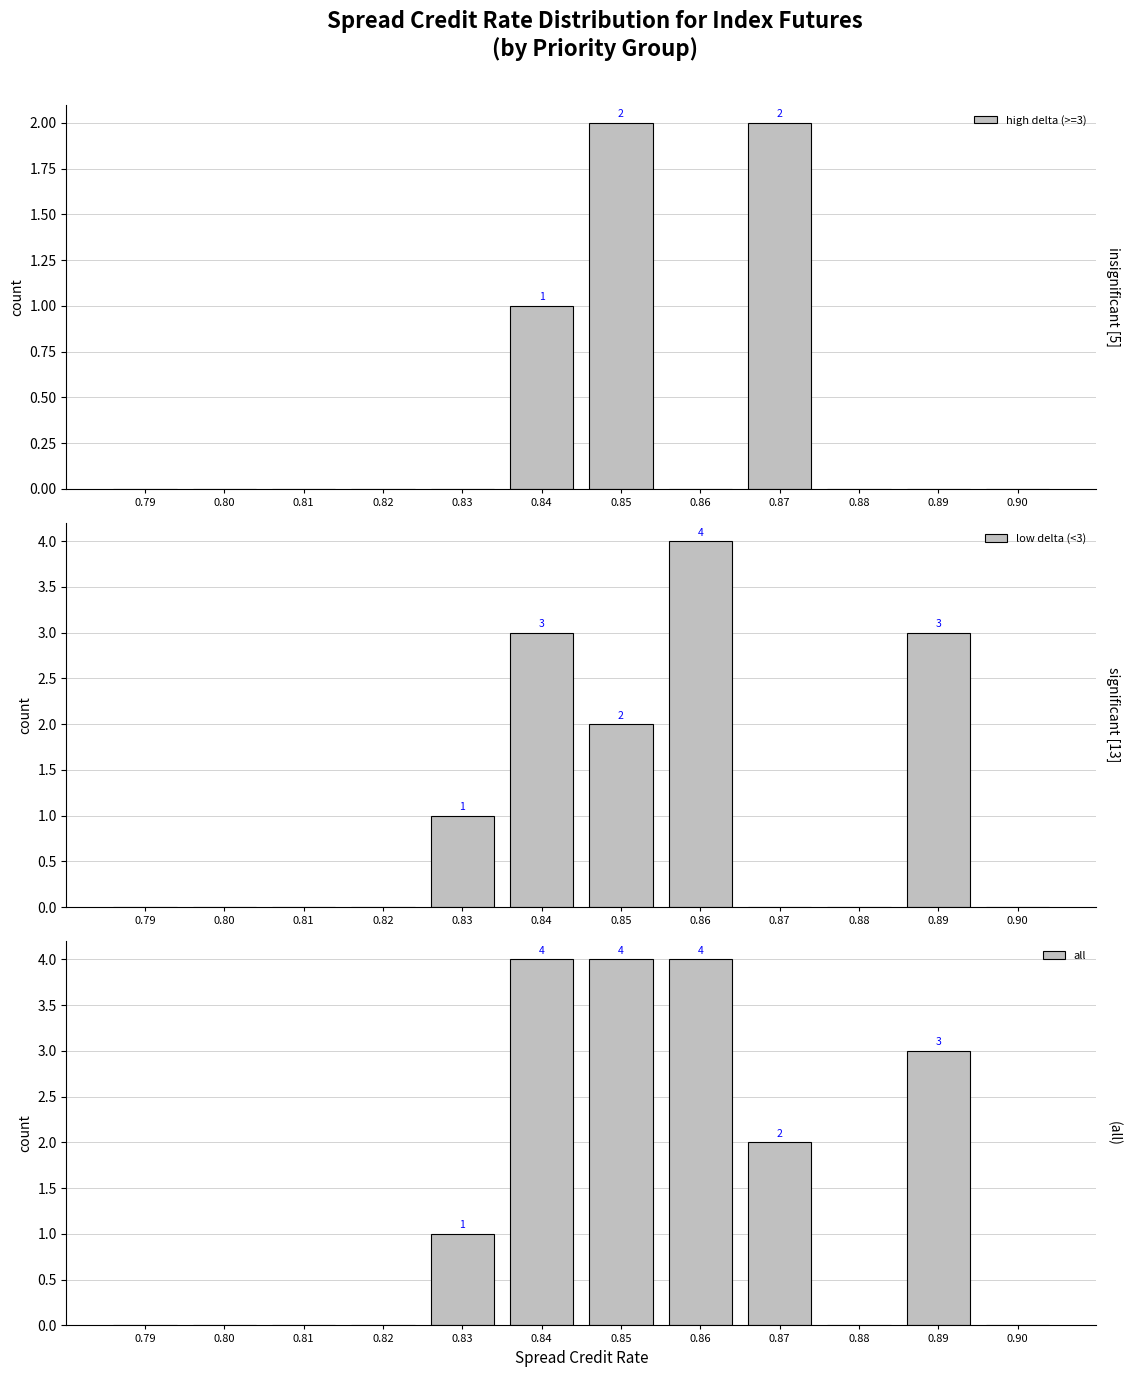

Where is all nearest to the value 2?

0.87